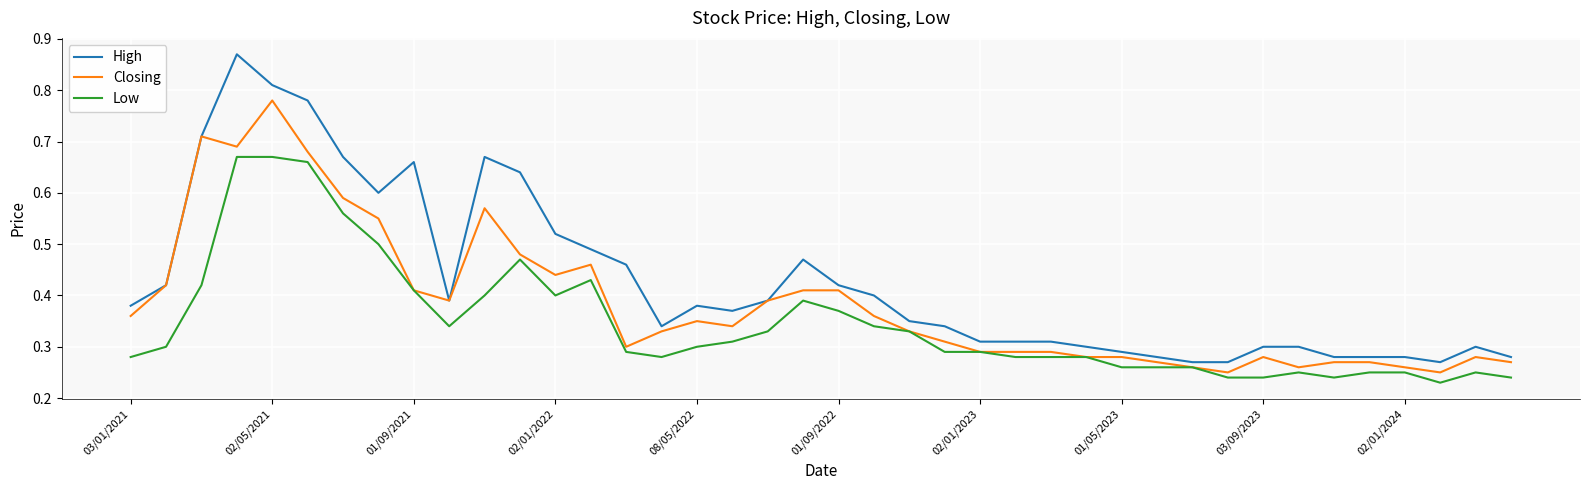

Which series has the largest total across all categories?

High